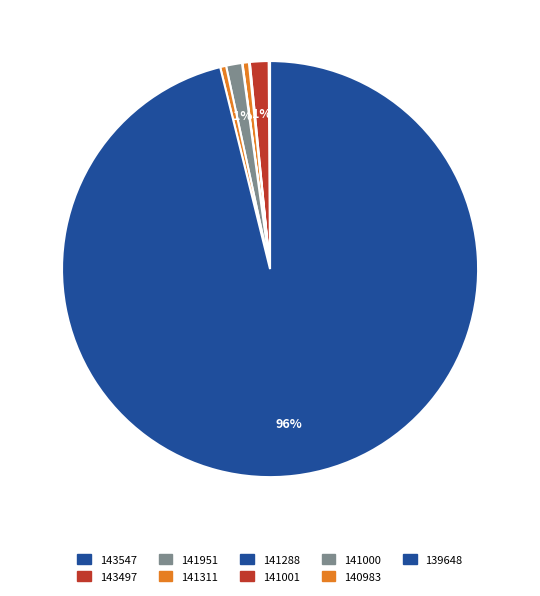

To the nearest percent, what is the difference between the largest and smallest slice percentages?

96%